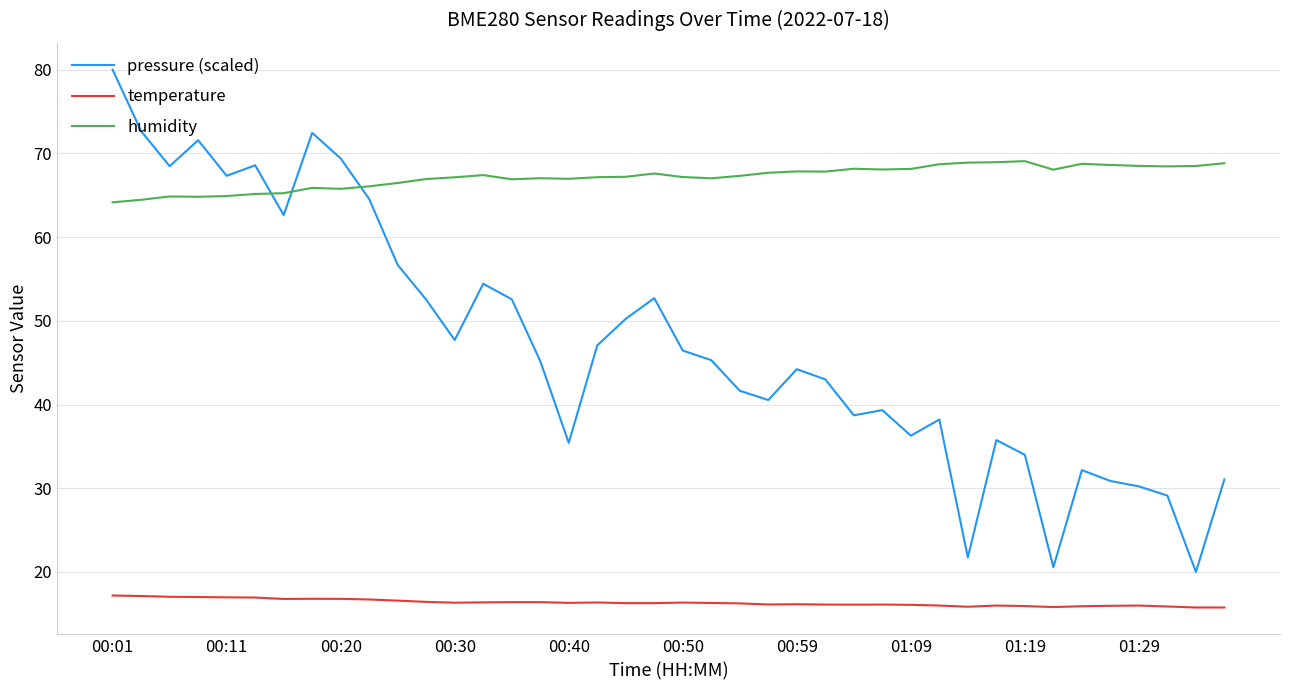

Is this an area chart (filled region under the line)?

No